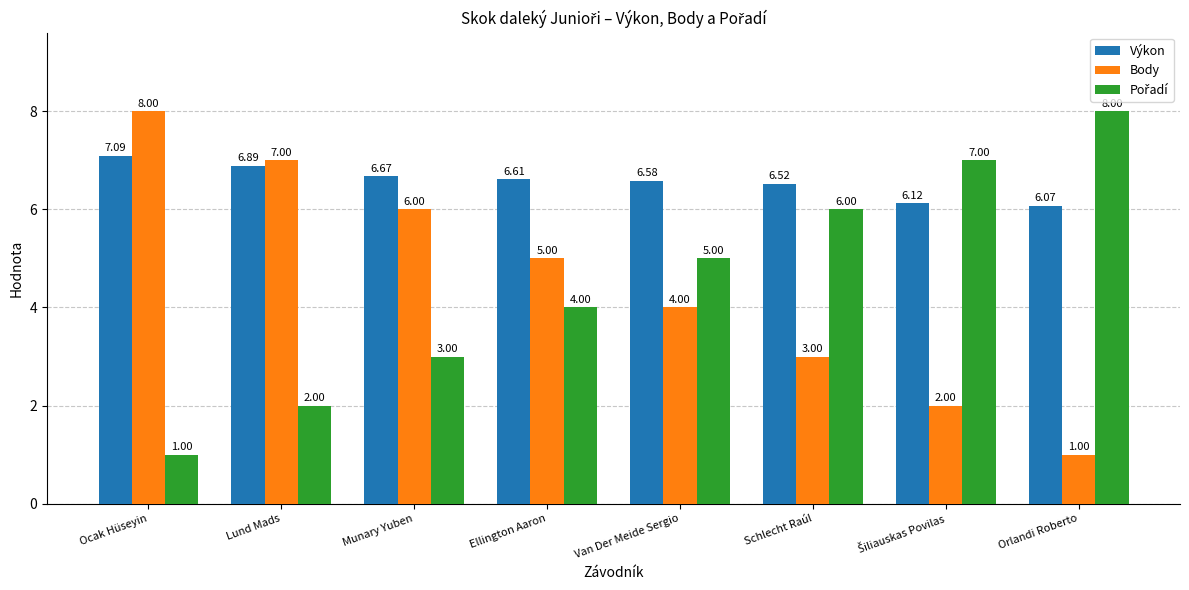

Count the number of categories in the chart.

8